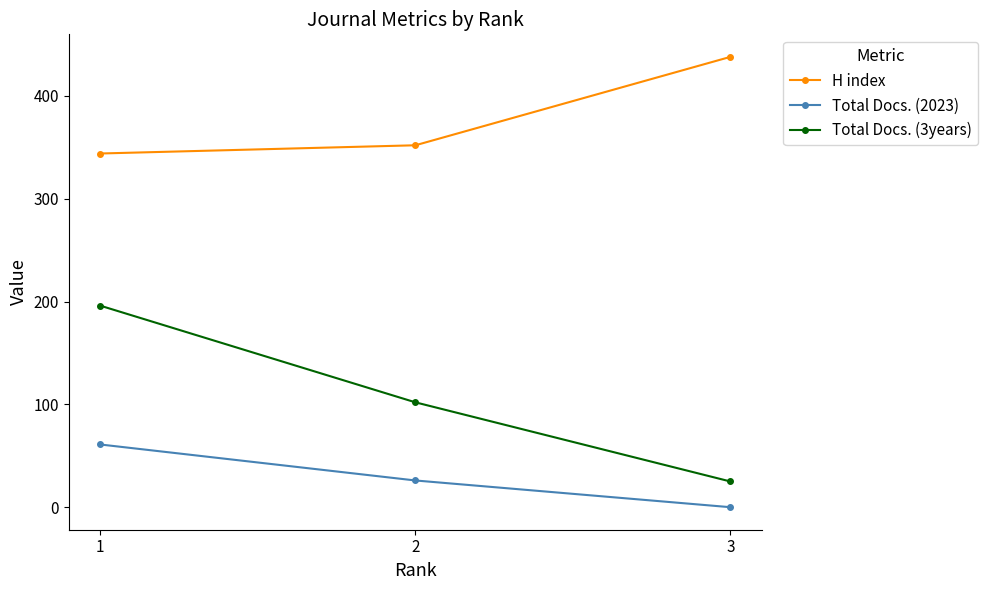

Rank the series by their maximum value, from highest to lowest.

H index, Total Docs. (3years), Total Docs. (2023)